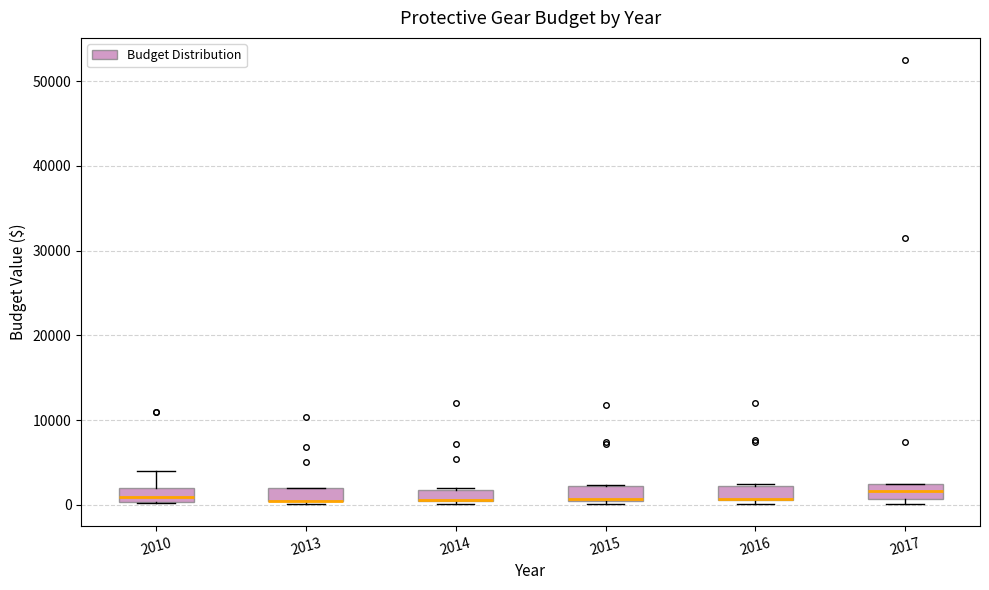

Where is the lower edge of the box at x = 2010 on the y-axis? The values are not printed on the chart, so give them approximately, as read against the axis.

0